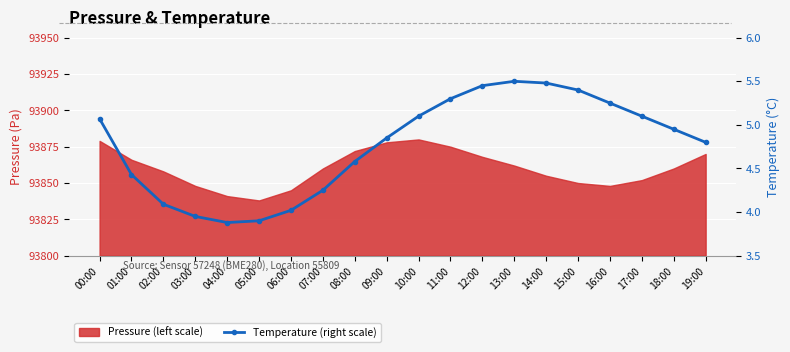

What is the value of the 16th point from the left?

5.4